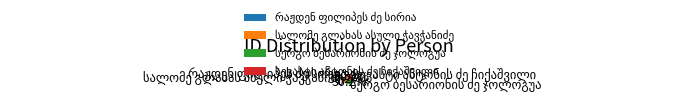

Count the number of slices in the pie.

4